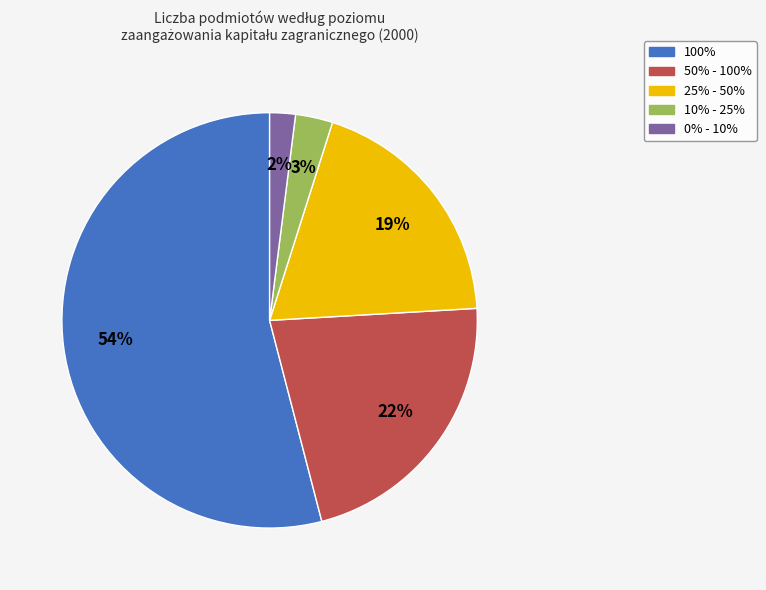

How many slices are in this pie chart?

5